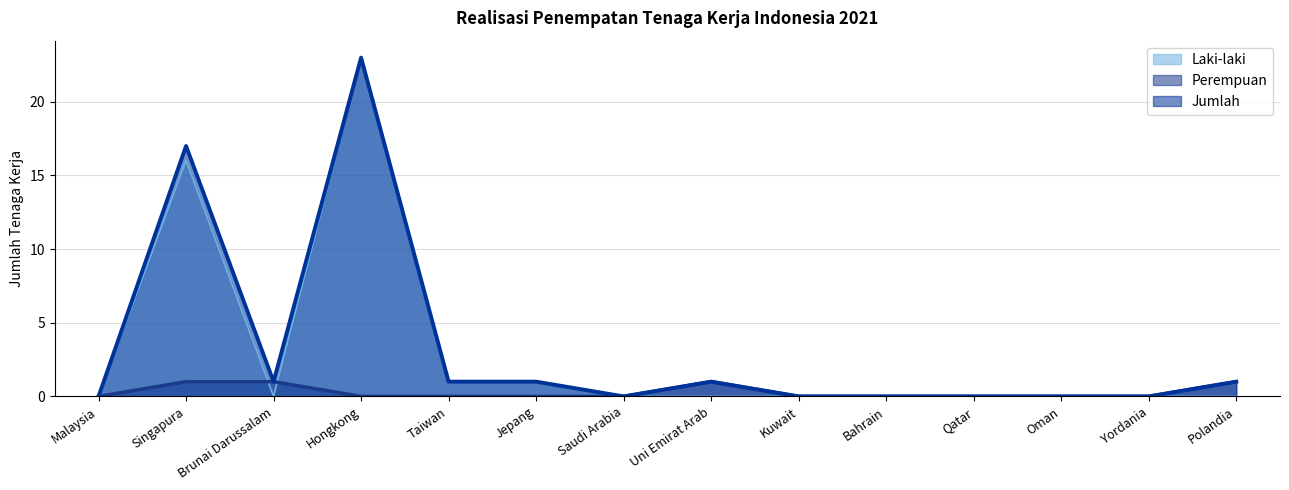

At which category is the sum across all series the highest?

Hongkong